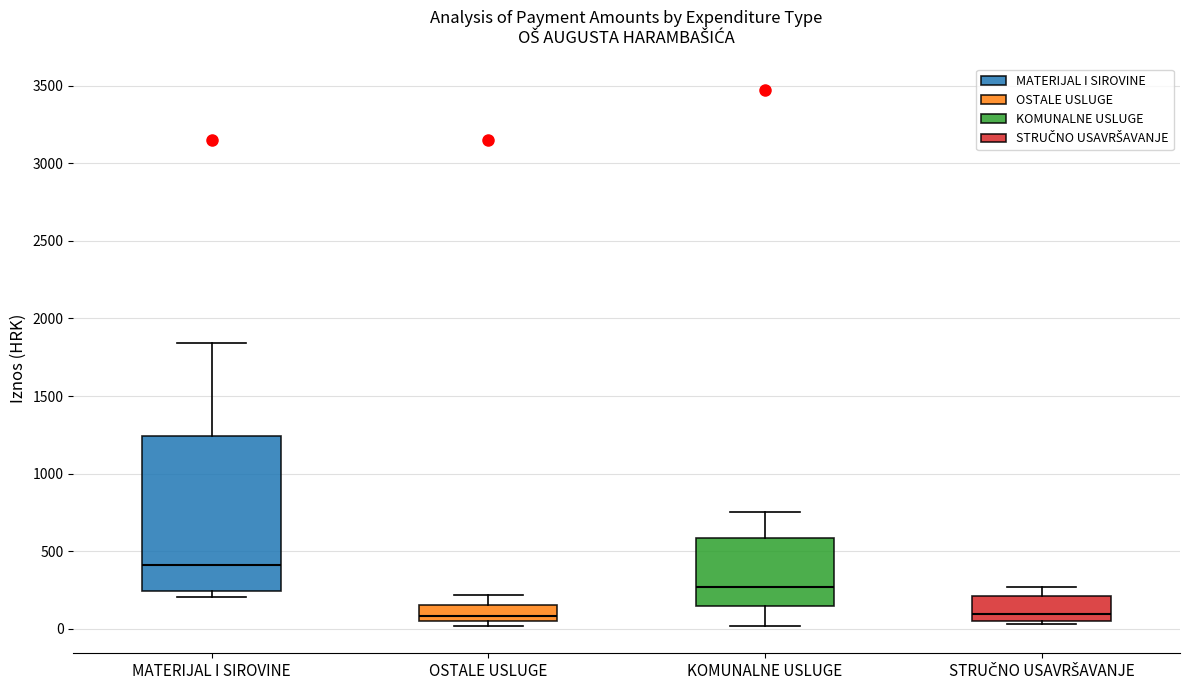

Reading left to right, read every box against the y-axis: the position of its median line, the range the box covers, and the ends of its whiskers. The values are not printed on the chart, so give them approximately, as read against the axis.

MATERIJAL I SIROVINE: median 400, box 250 to 1250, whiskers 200 to 1850
OSTALE USLUGE: median 100, box 50 to 150, whiskers 0 to 200
KOMUNALNE USLUGE: median 250, box 150 to 600, whiskers 0 to 750
STRUČNO USAVRŠAVANJE: median 100, box 50 to 200, whiskers 50 (just below the box's lower edge) to 250